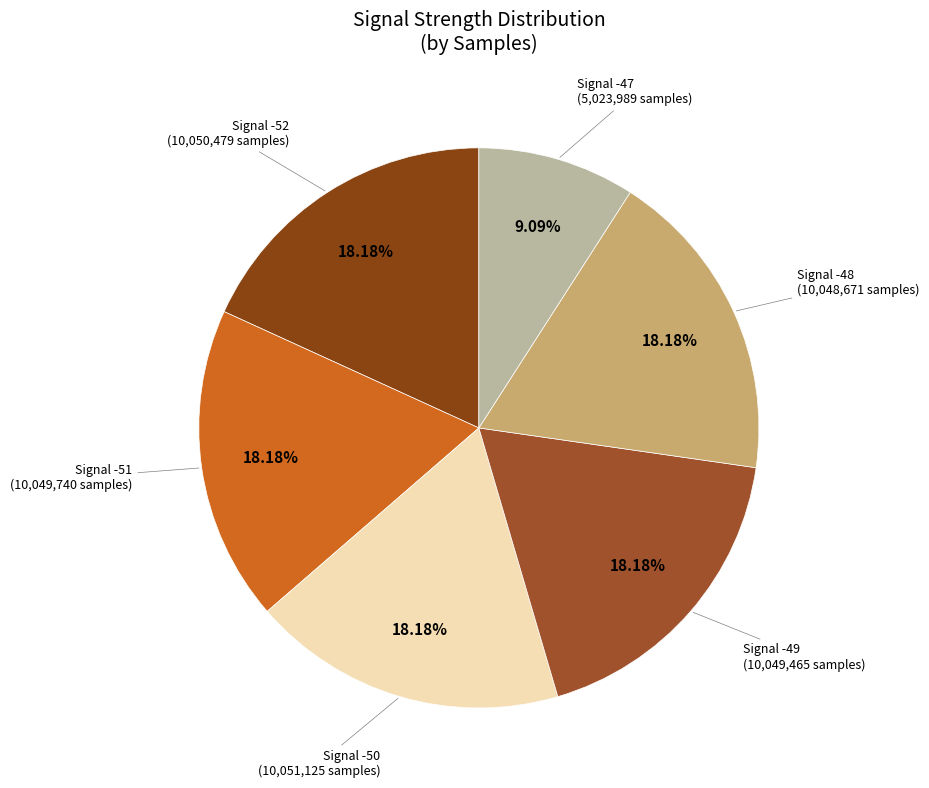

Count the number of slices in the pie.

6